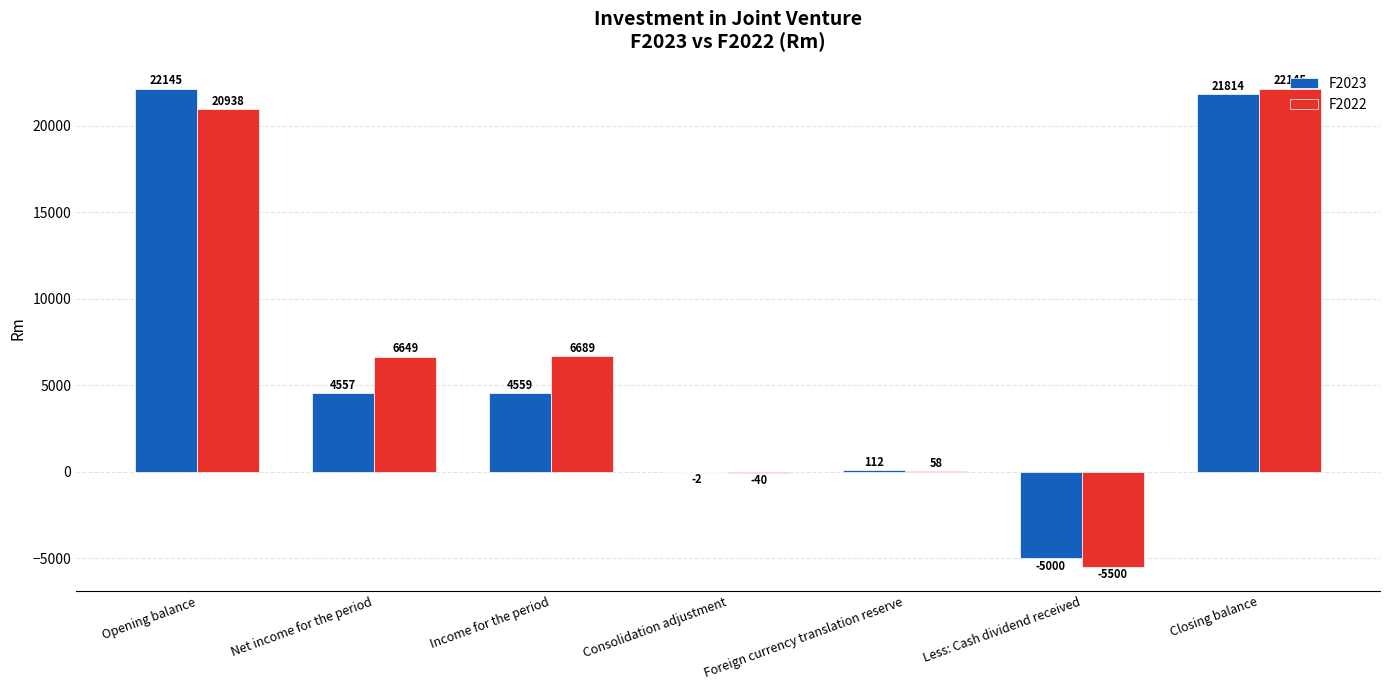

How many categories are shown in the chart?

7